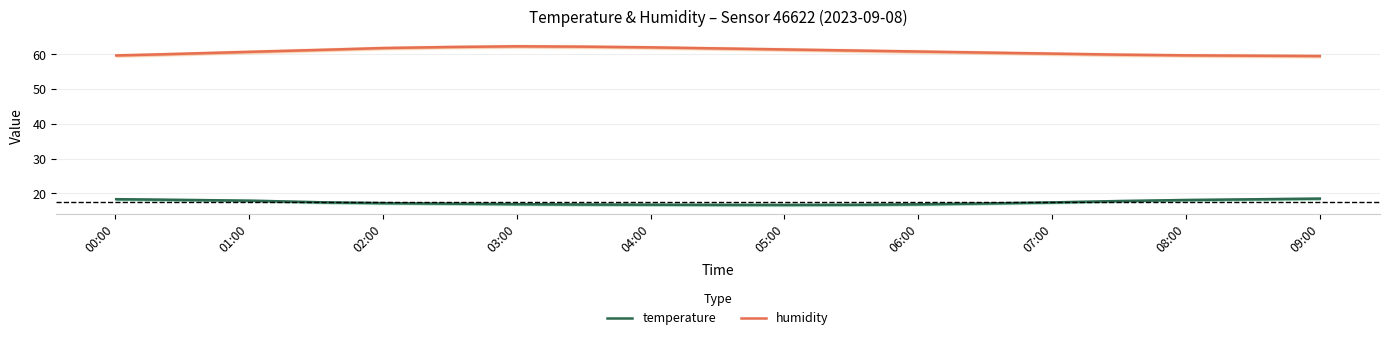

How many data points in humidity are less than 60?

6